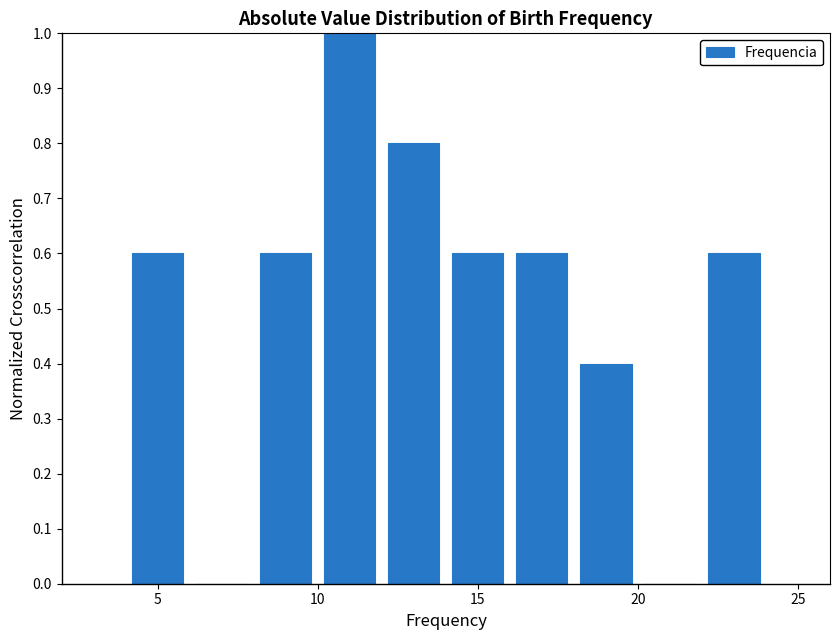

Reading left to right, transcribe this chart: for each bar, give the range it covers on the x-axis and its height. The values are not printed on the chart, so give them approximately, as read against the axis.

4 to 6: 0.6
6 to 8: 0
8 to 10: 0.6
10 to 12: 1.0
12 to 14: 0.8
14 to 16: 0.6
16 to 18: 0.6
18 to 20: 0.4
20 to 22: 0
22 to 24: 0.6